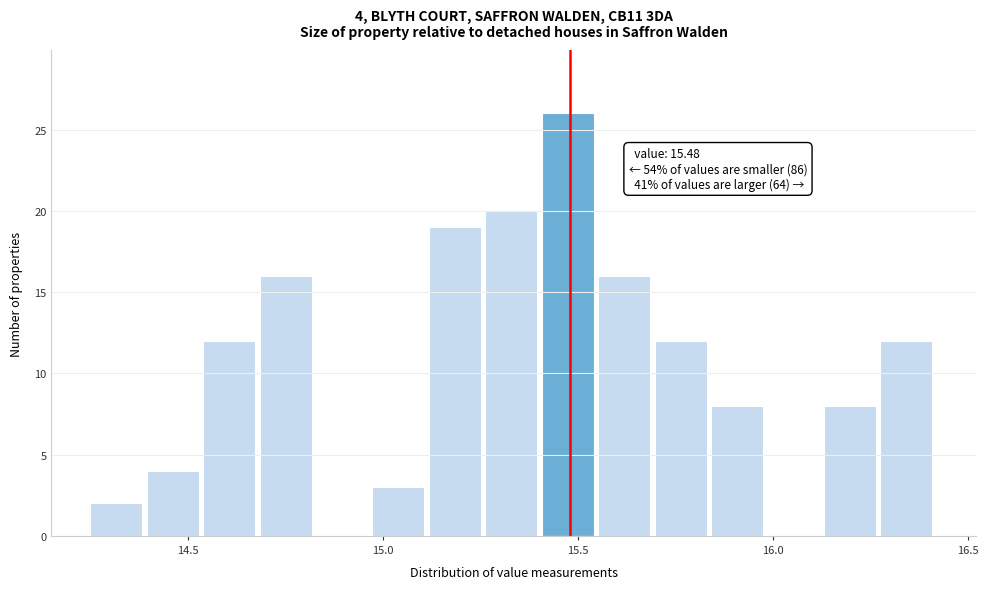

Around what value on the x-axis is the tallest bar? Give the approximate position of its centre, as read against the axis.

15.45